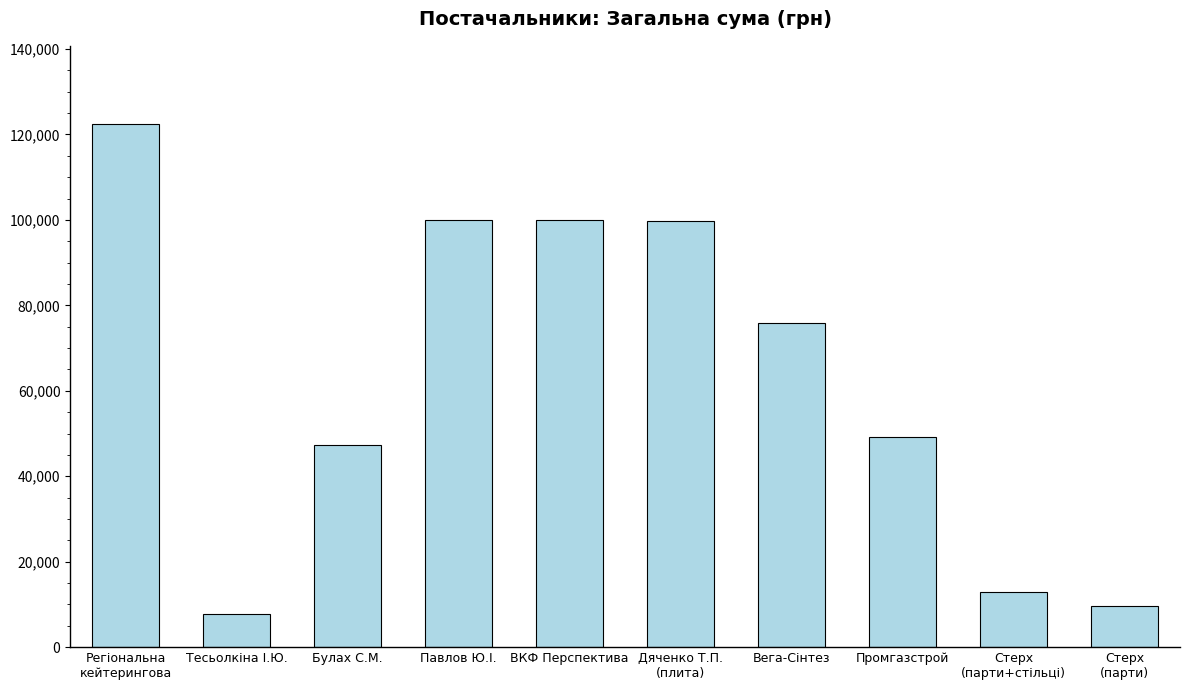

What is the difference between the second highest and minimum values?

92186.6